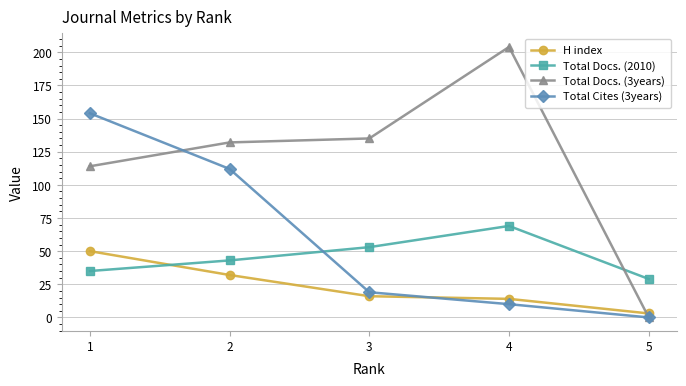

Where is Total Cites (3years) nearest to the value 77?

2